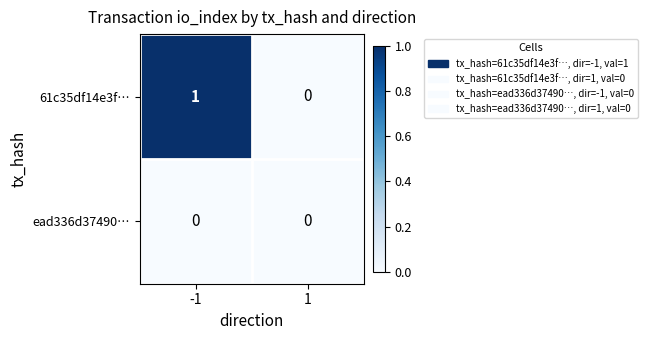

Rank the categories by 61c35df14e3f… value from highest to lowest.

-1, 1